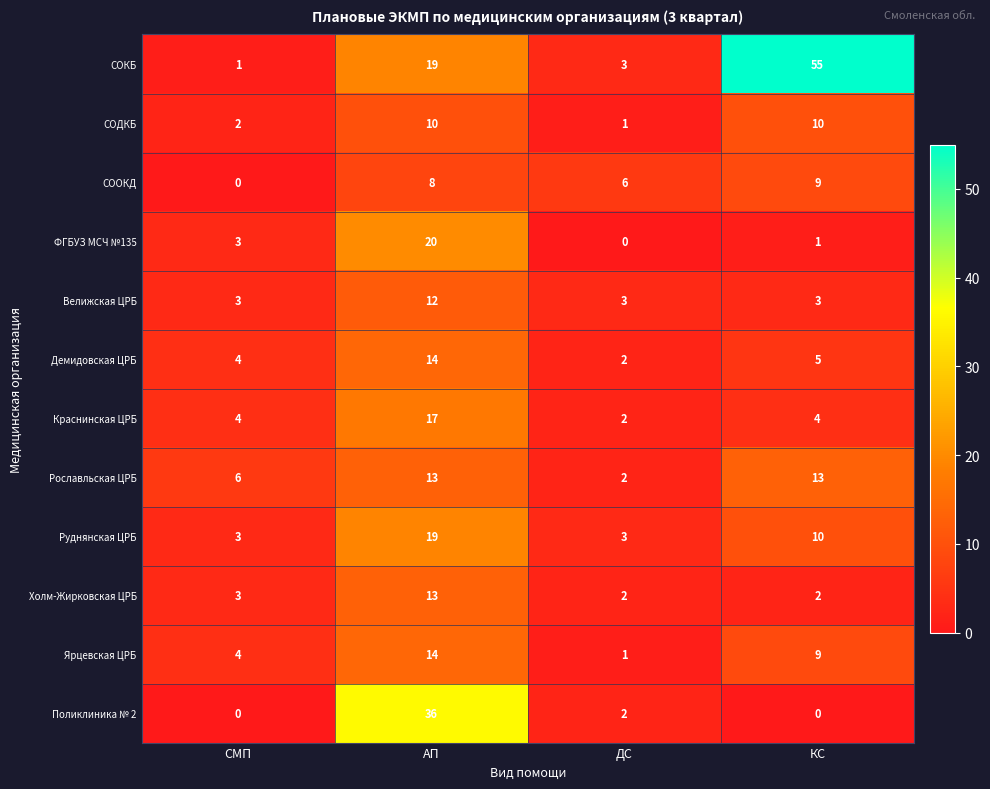

What is the average value of the Холм-Жирковская ЦРБ series?

5